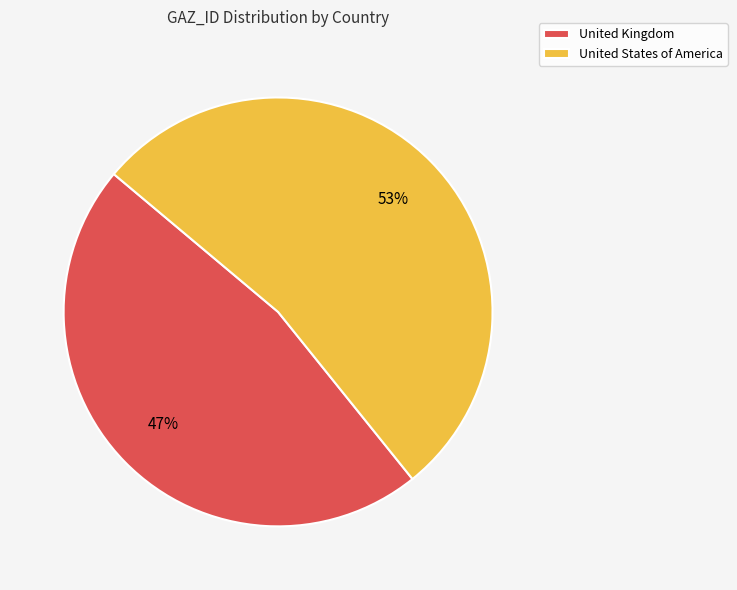

Which slice represents more than half of the pie?

United States of America